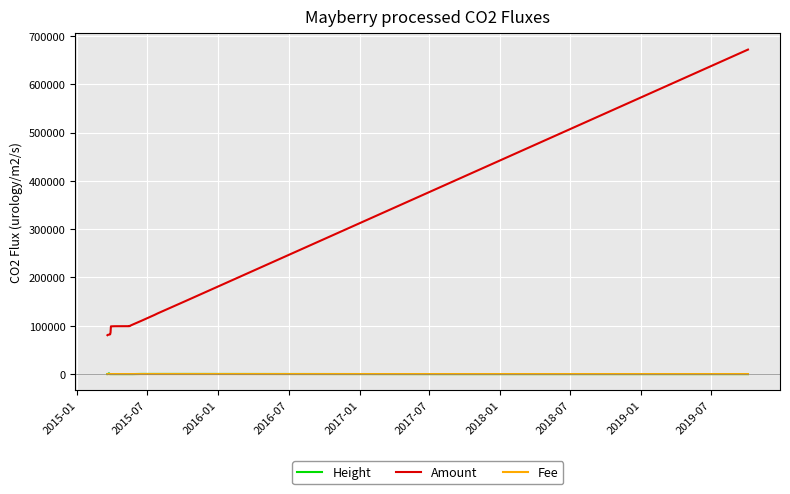

How many categories are shown in the chart?

20